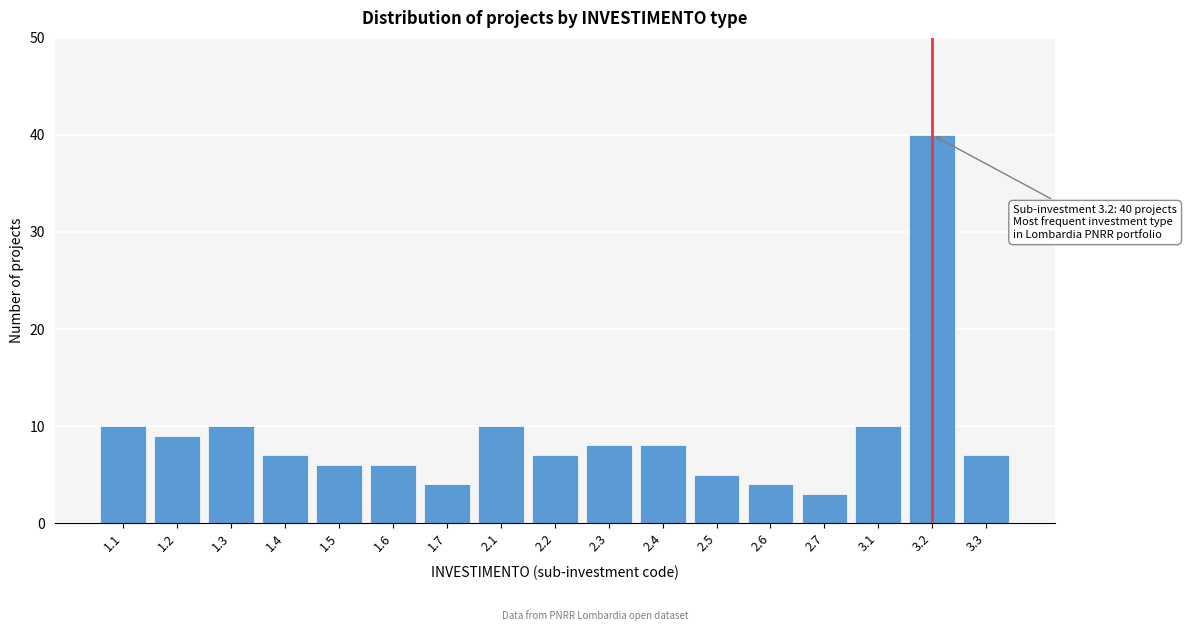

Reading right to left, what are all the values shown in this chart?

3.3=7	3.2=40	3.1=10	2.7=3	2.6=4	2.5=5	2.4=8	2.3=8	2.2=7	2.1=10	1.7=4	1.6=6	1.5=6	1.4=7	1.3=10	1.2=9	1.1=10